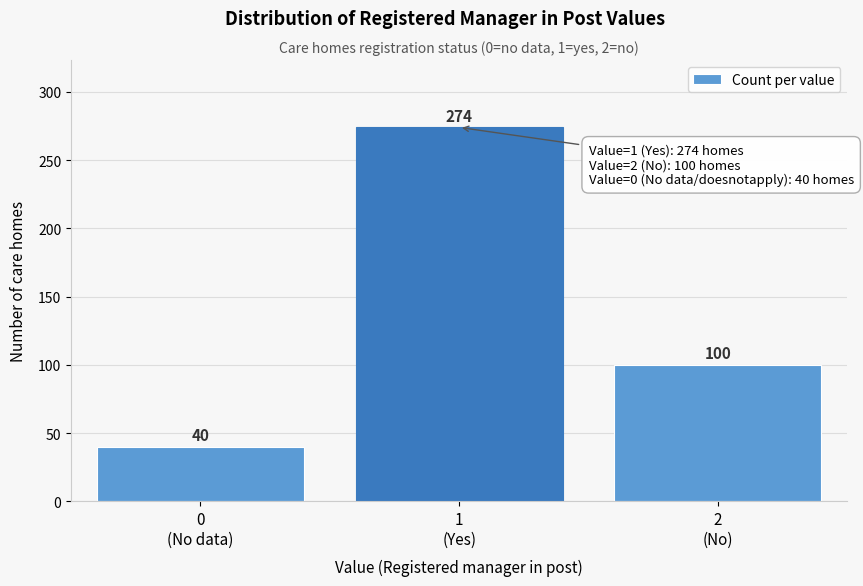

Reading left to right, what are all the values shown in this chart?

40	274	100